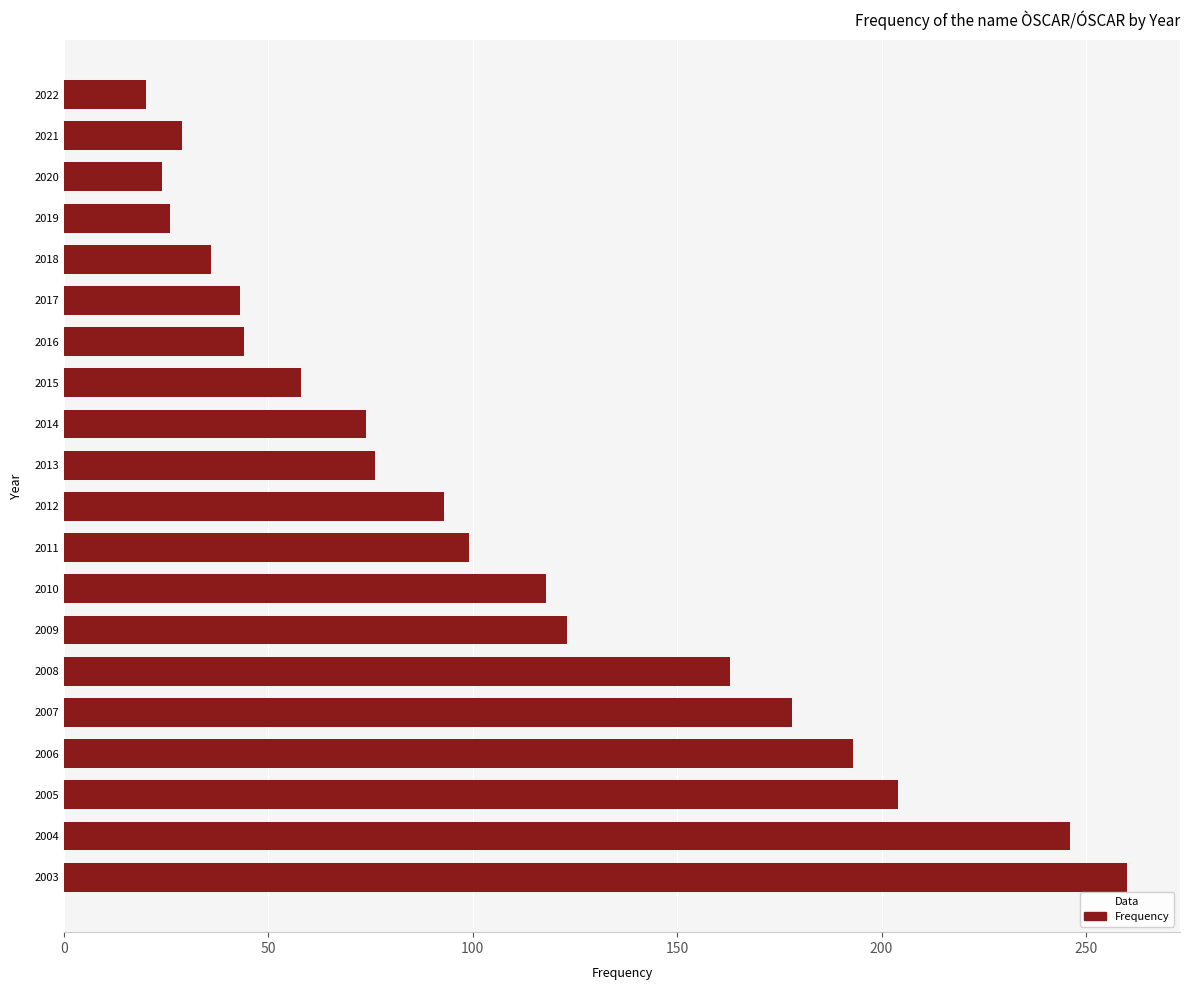

What is the change in value from 2016 to 2021?

-15